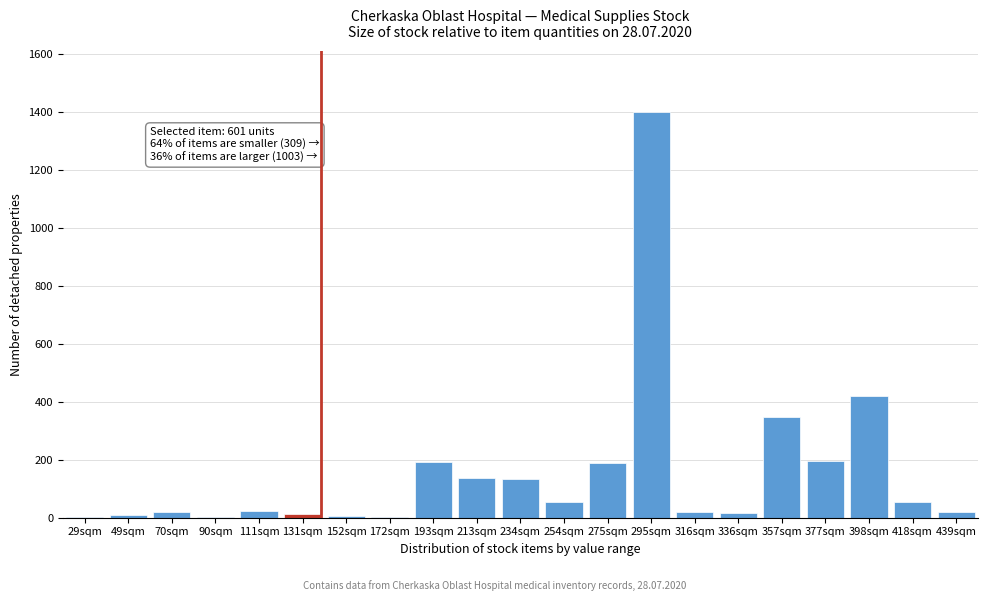

Where is the data nearest to the value 700?

398sqm